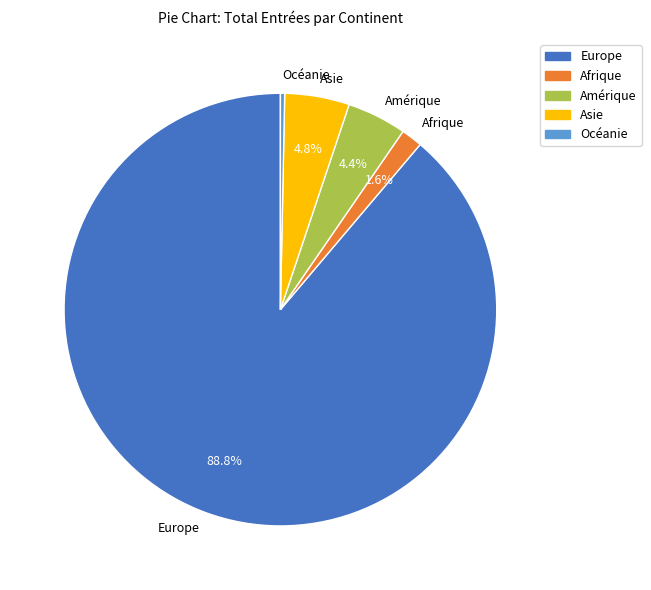

To the nearest percent, what is the difference between the Amérique and Océanie slice percentages?

4%